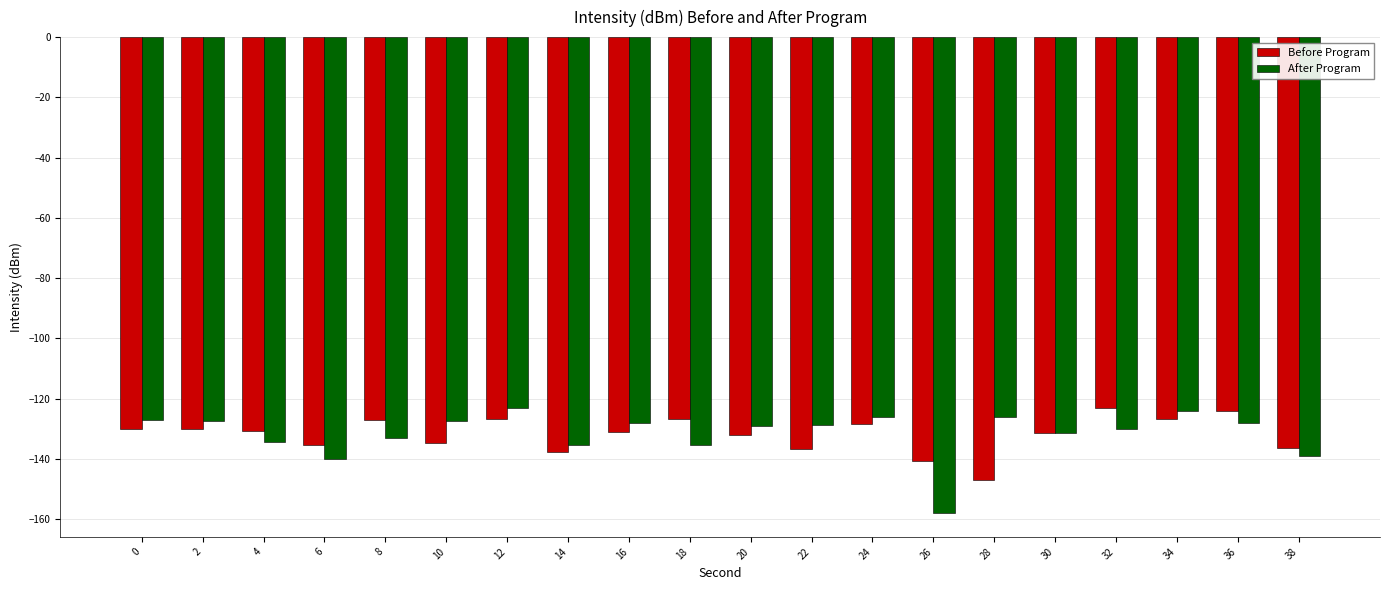

What are all the series names shown in the legend?

Before Program, After Program